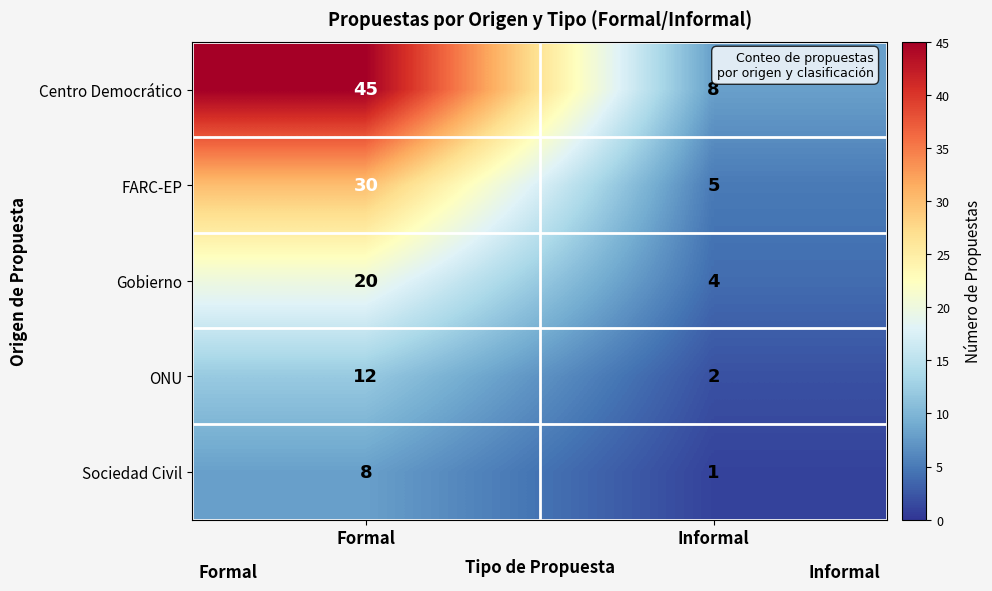

Reading left to right, transcribe all the data shown in this chart.

Centro Democrático: Formal=45	Informal=8
FARC-EP: Formal=30	Informal=5
Gobierno: Formal=20	Informal=4
ONU: Formal=12	Informal=2
Sociedad Civil: Formal=8	Informal=1